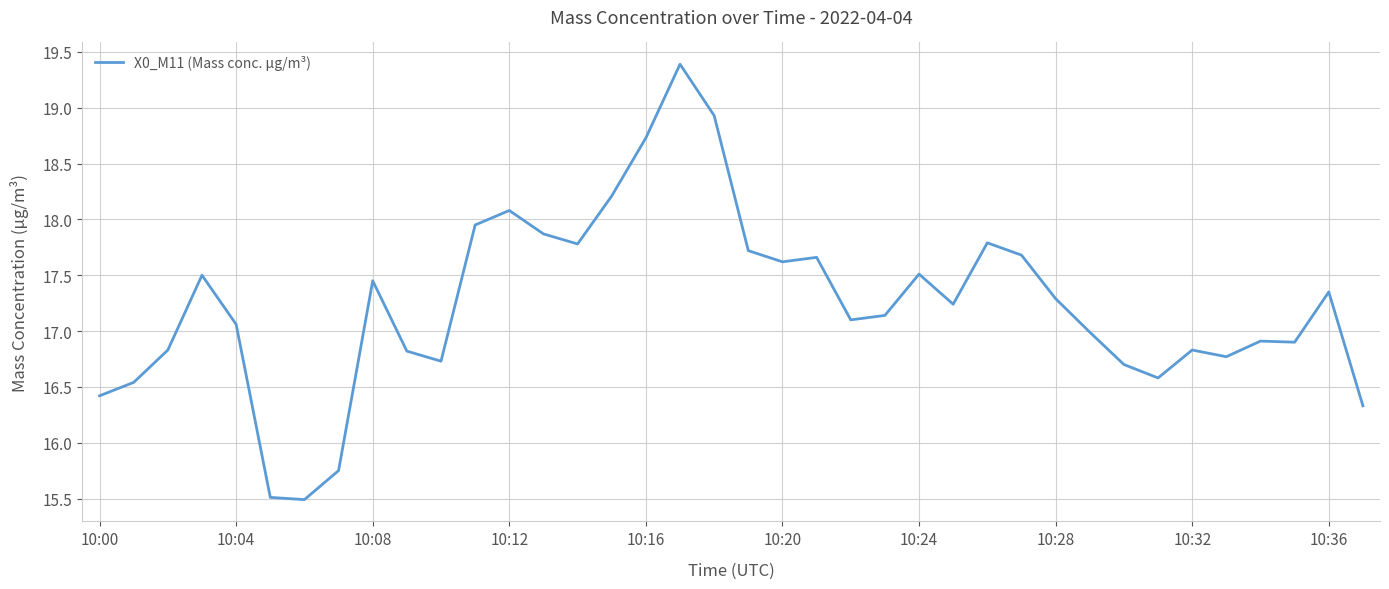

What is the minimum value shown in the chart?

15.5